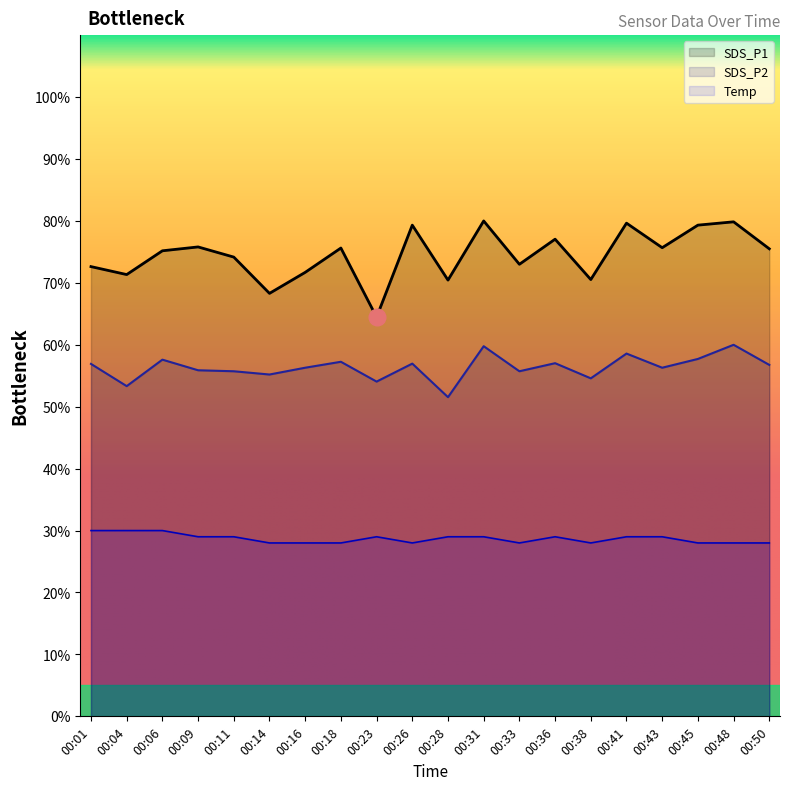

What is the difference between the second highest and second lowest values in the SDS_P2 series?

6.4